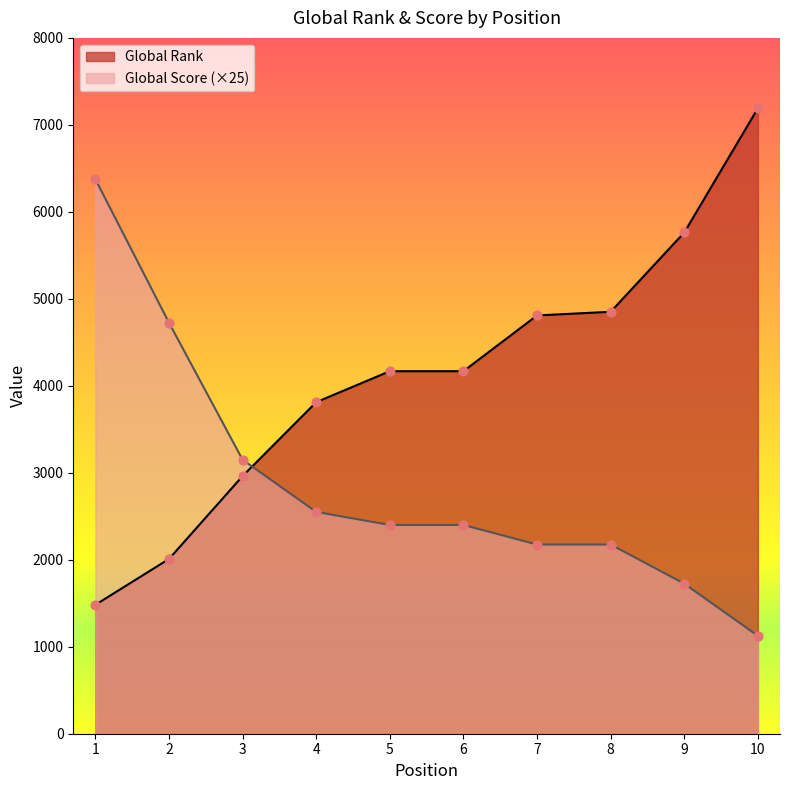

Which series has the widest spread of Y values?

Global Rank